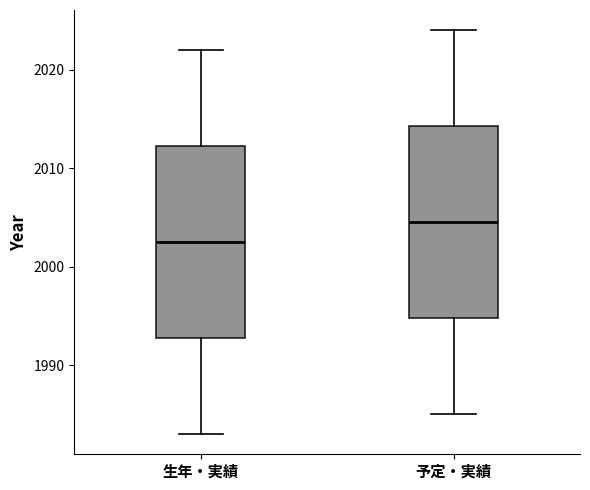

Reading left to right, transcribe this box plot: for each box, give where its median line is, the range the box spans, and where its two whiskers end, as read against the y-axis. The values are not printed on the chart, so give them approximately, as read against the axis.

生年・実績: median 2003, box 1993 to 2012, whiskers 1983 to 2022
予定・実績: median 2005, box 1995 to 2014, whiskers 1985 to 2024